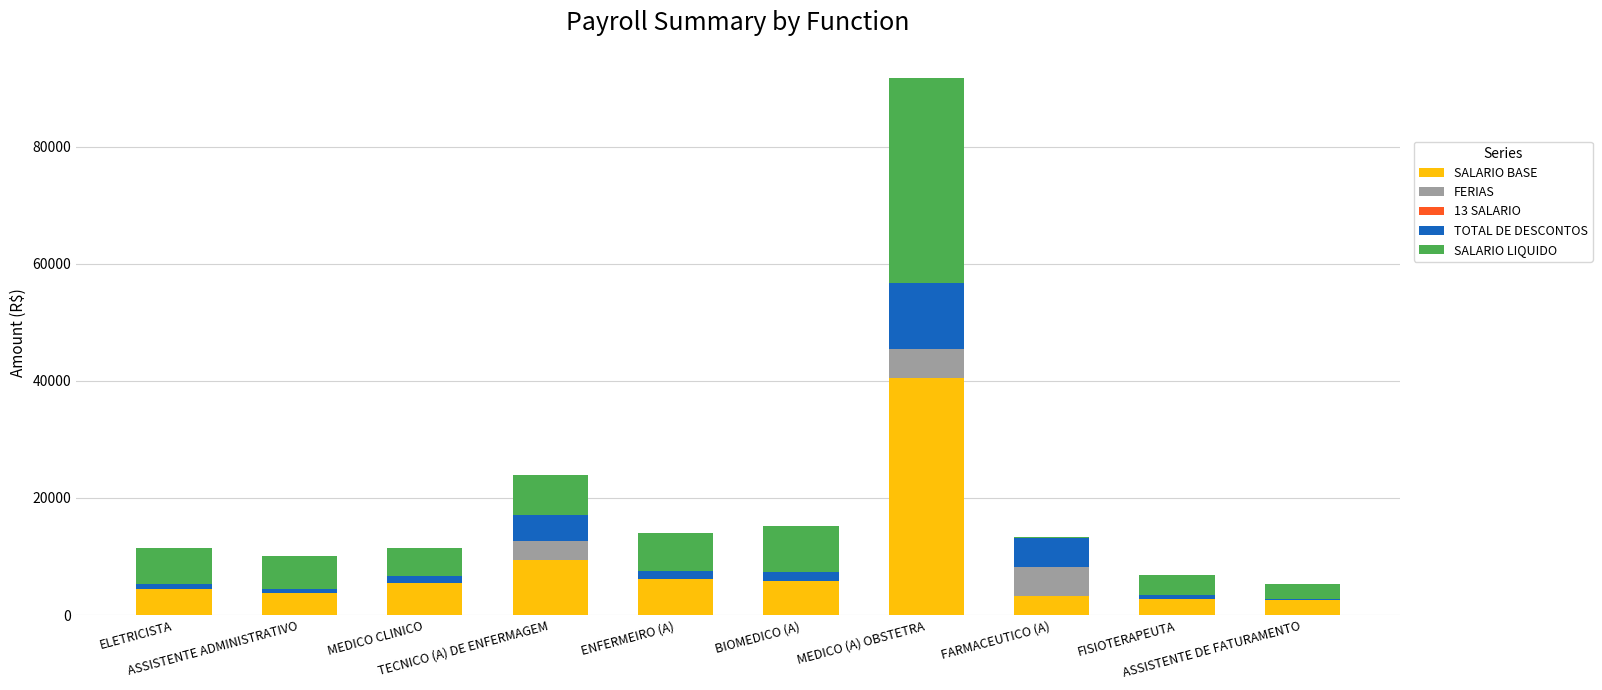

What is the maximum value for SALARIO BASE?

40507.6